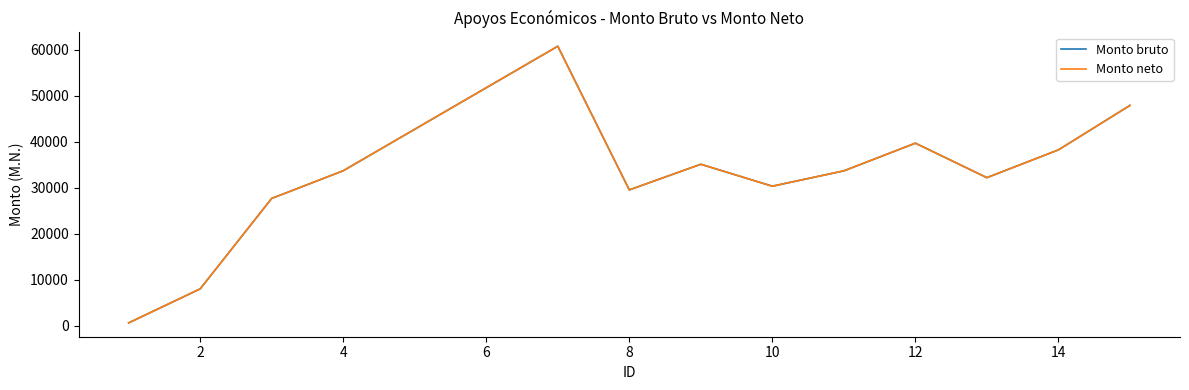

Does the chart display data point markers on the line(s)?

No